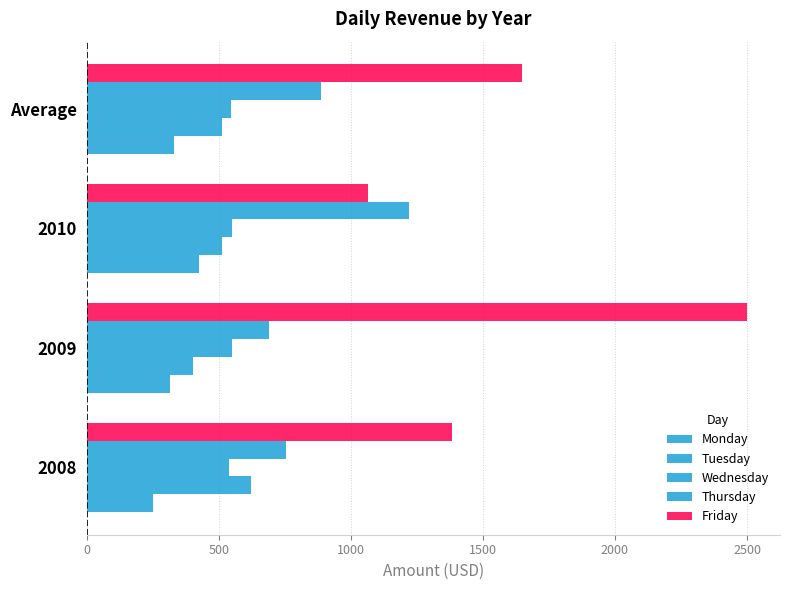

How many data points does each series have?

4